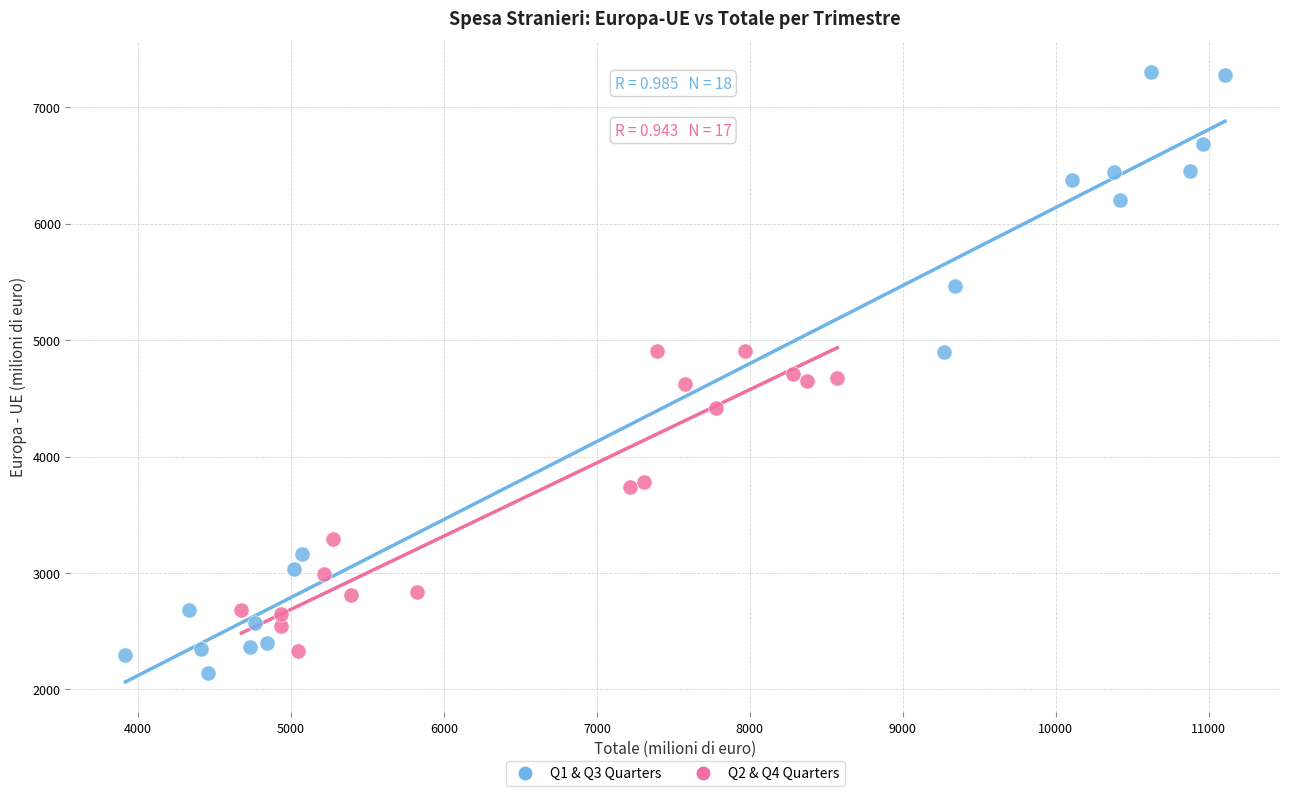

Which series contains the highest Y value?

Q1 & Q3 Quarters